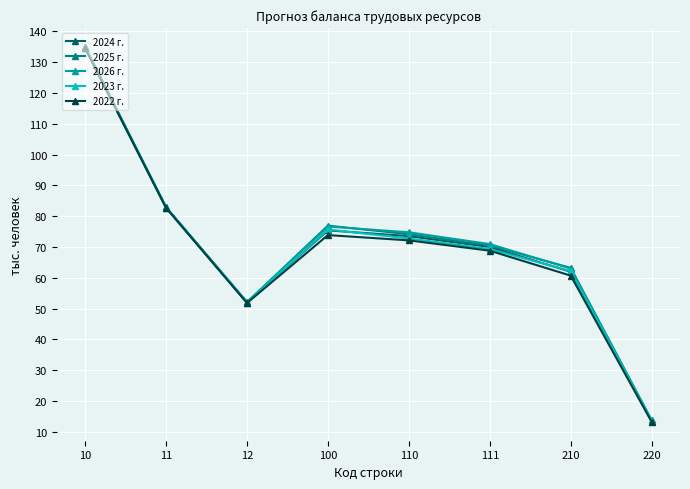

The value of 2026 г. at 12 is 52.1. True or false?

True